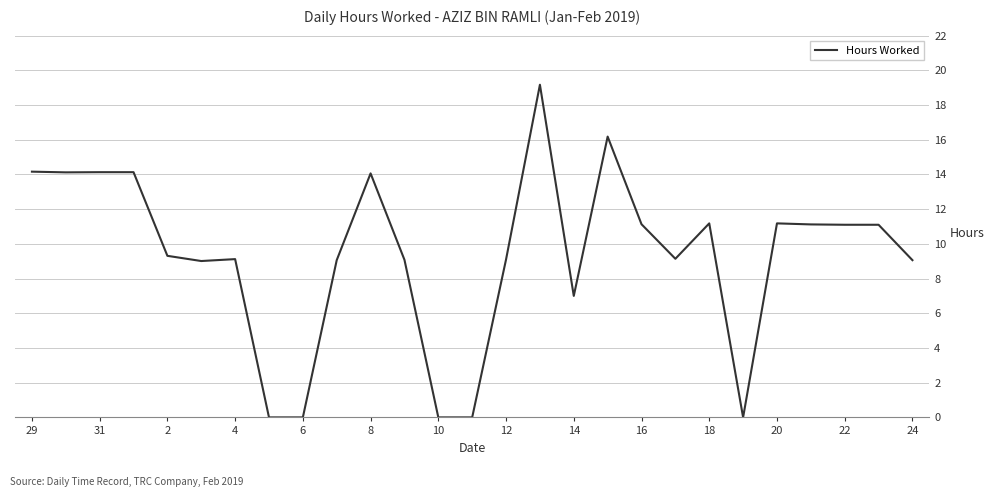

What is the greatest value displayed?

19.2